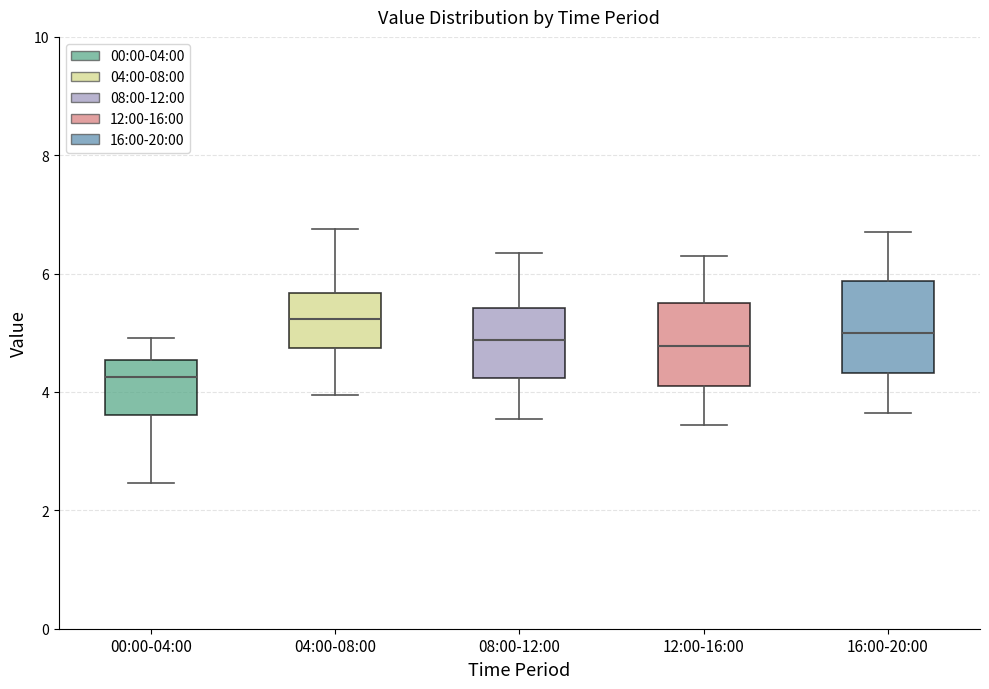

Which box's median line is the highest?

04:00-08:00